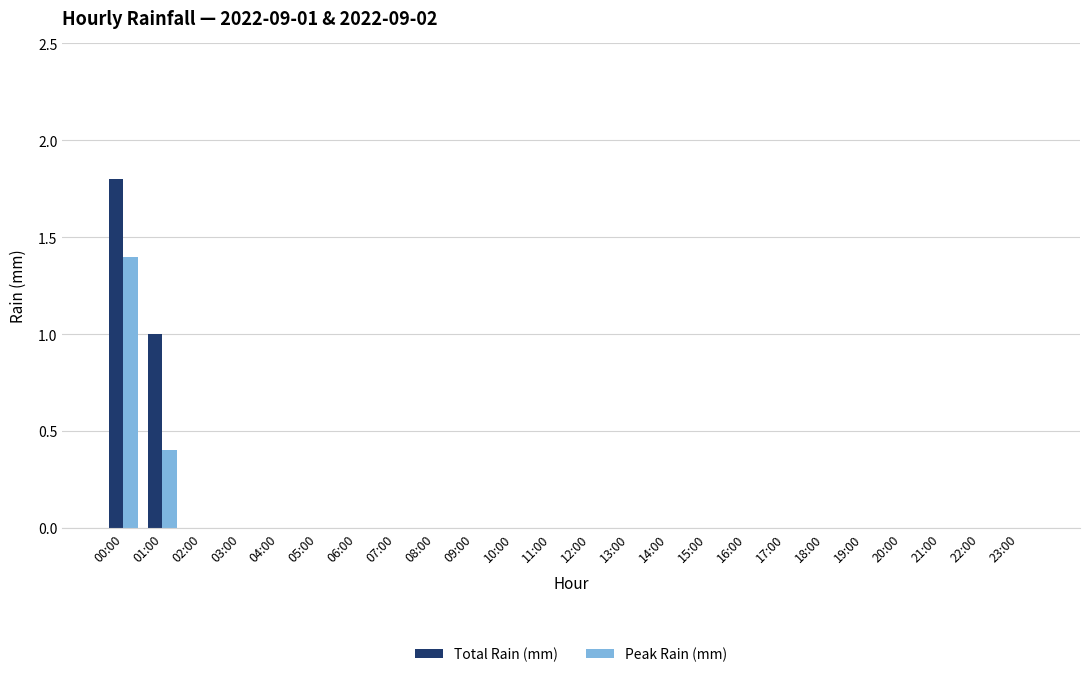

At which category does the chart reach its peak across all series?

00:00